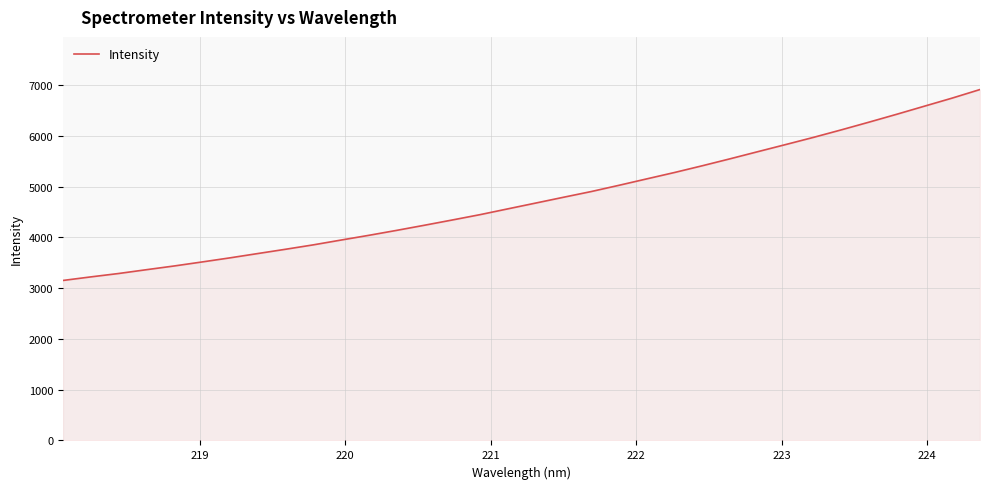

What is the average value?

4764.8